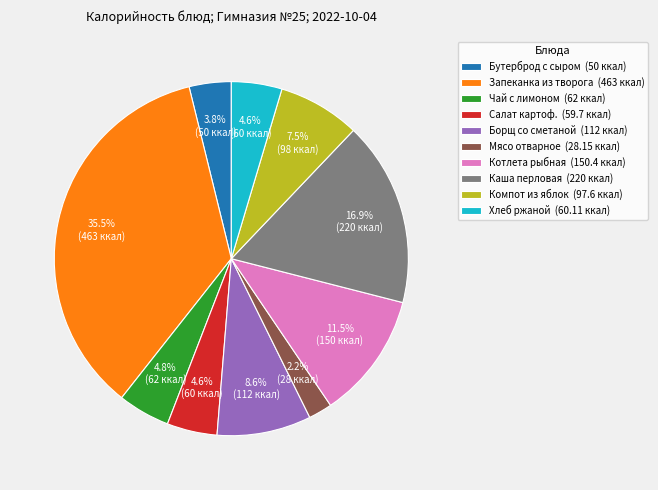

Which slice is the largest?

Запеканка из творога